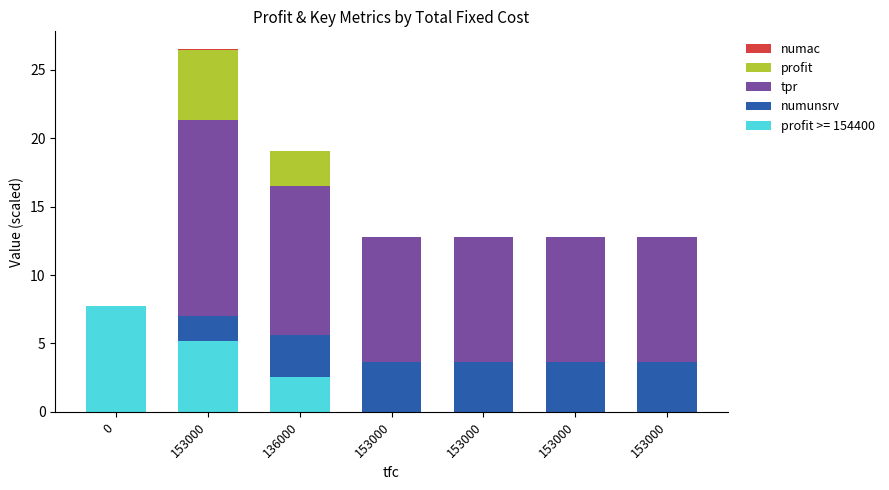

True or false: profit has a value of 2.8 at 153000.

False